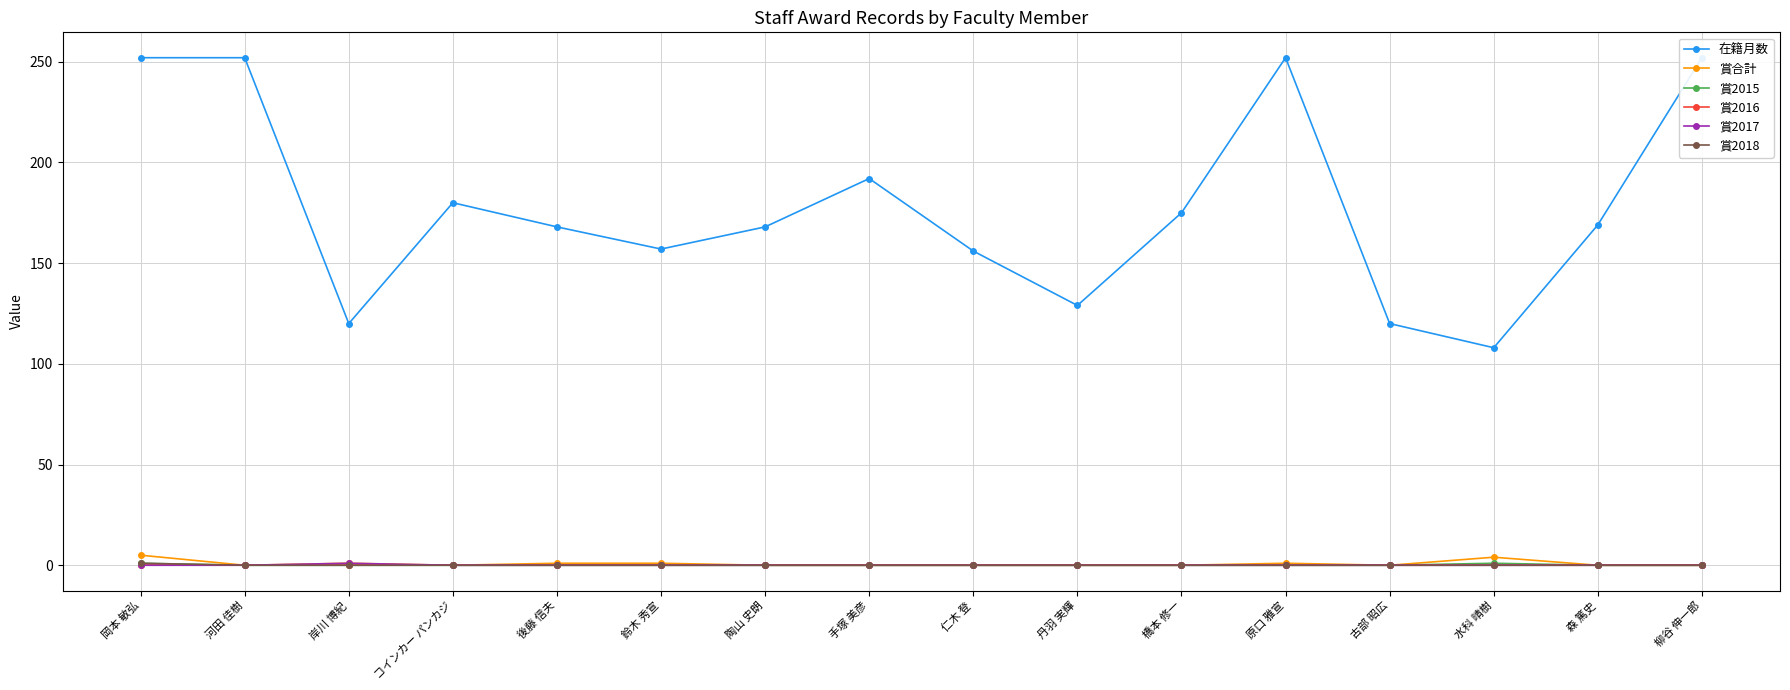

At which category does the chart reach its minimum across all series?

河田 佳樹